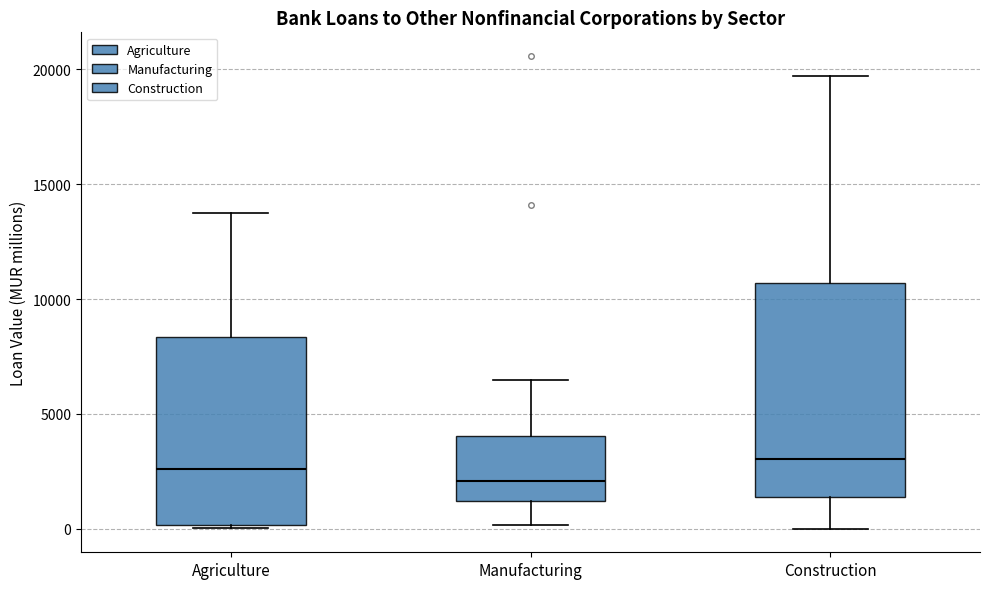

Where does the median line of the box for Construction sit on the y-axis? The values are not printed on the chart, so give them approximately, as read against the axis.

3000